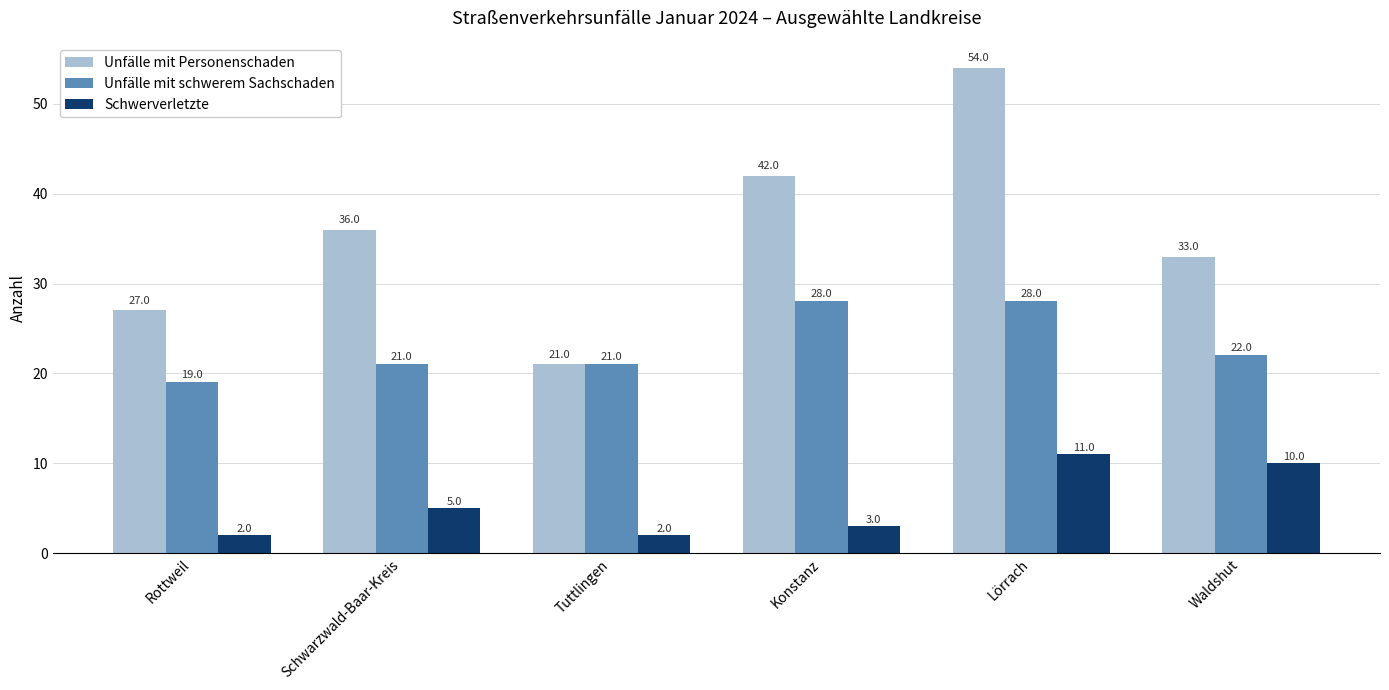

What is the minimum value for Unfälle mit schwerem Sachschaden?

19